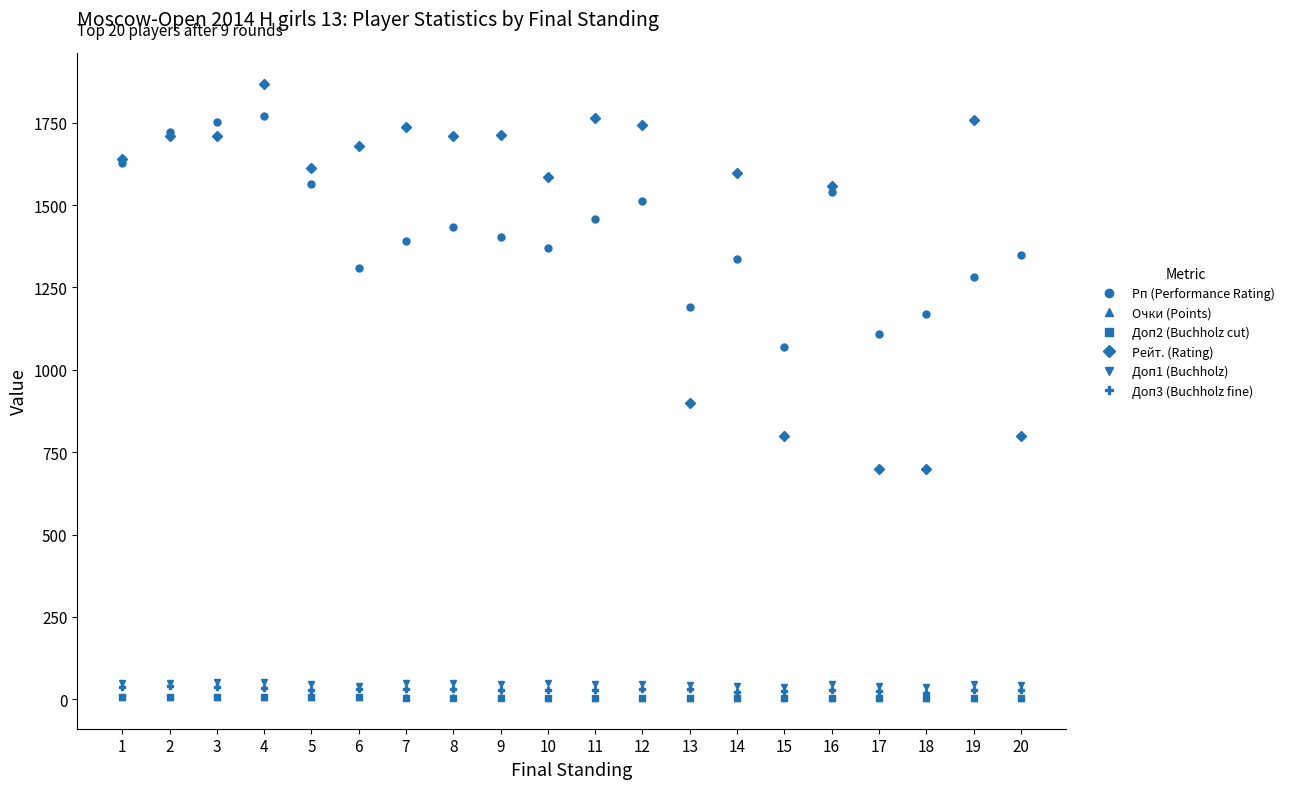

What are all the series names shown in the legend?

Рп (Performance Rating), Очки (Points), Доп2 (Buchholz cut), Рейт. (Rating), Доп1 (Buchholz), Доп3 (Buchholz fine)